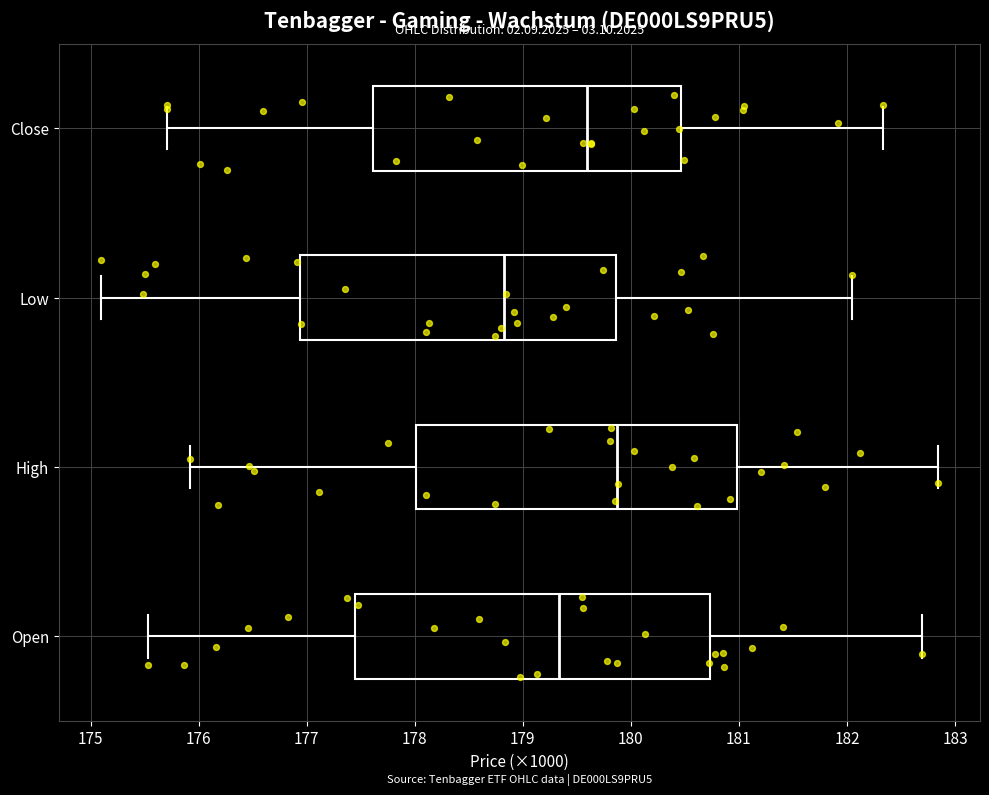

Where does the median line of the box for High sit on the x-axis? The values are not printed on the chart, so give them approximately, as read against the axis.

179.9